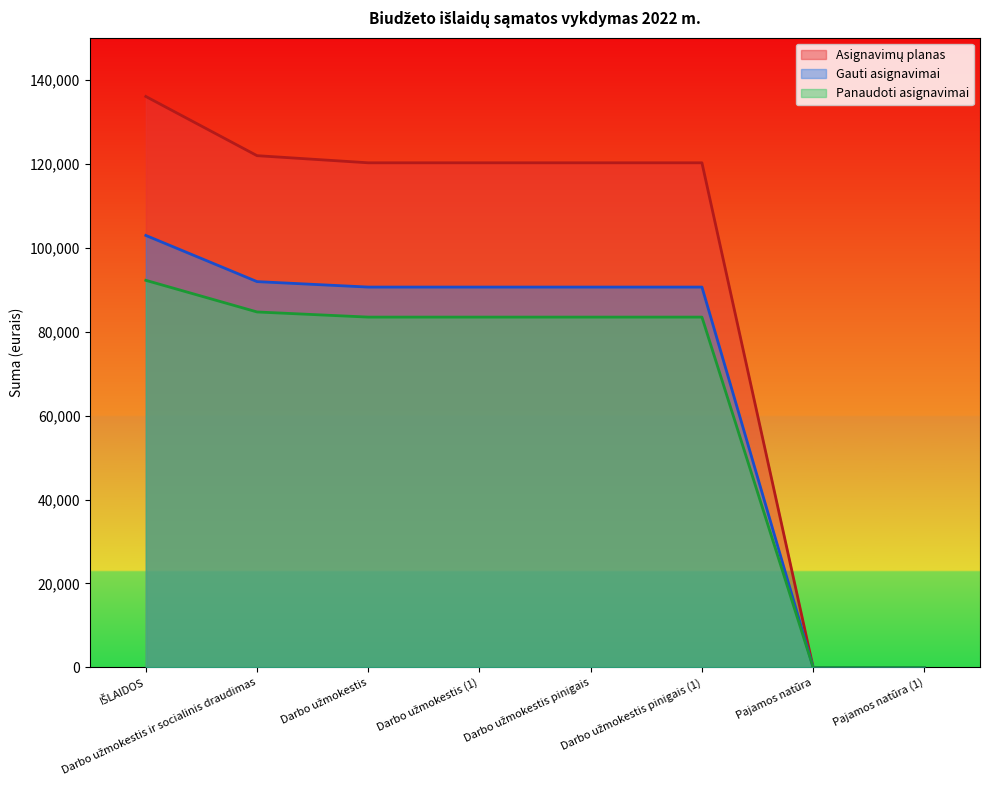

What is the difference between the Asignavimų planas values at Pajamos natūra and Darbo užmokestis pinigais (1)?

120200.0